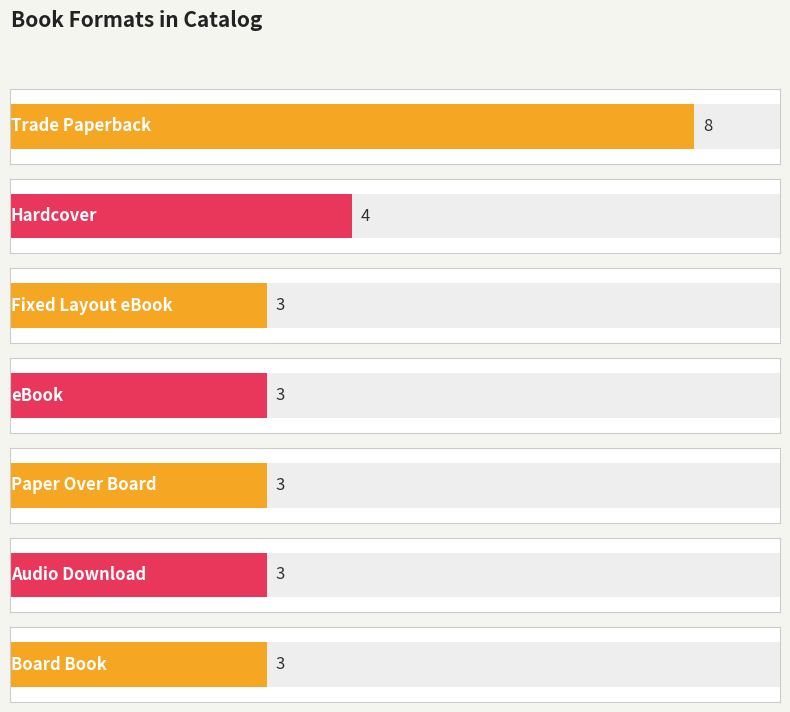

True or false: the data shows 3 at Board Book.

True